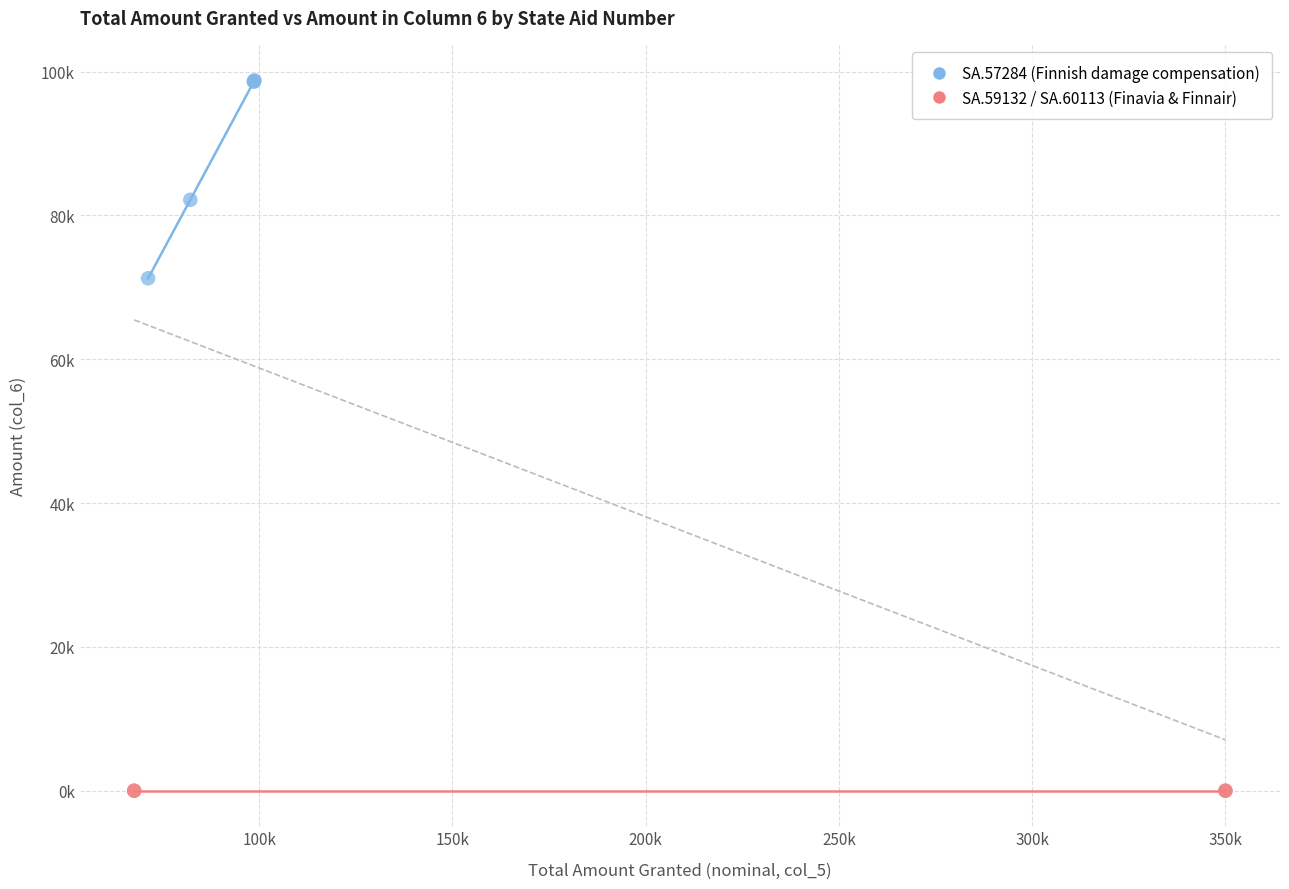

What are all the series names shown in the legend?

SA.57284 (Finnish damage compensation), SA.59132 / SA.60113 (Finavia & Finnair)